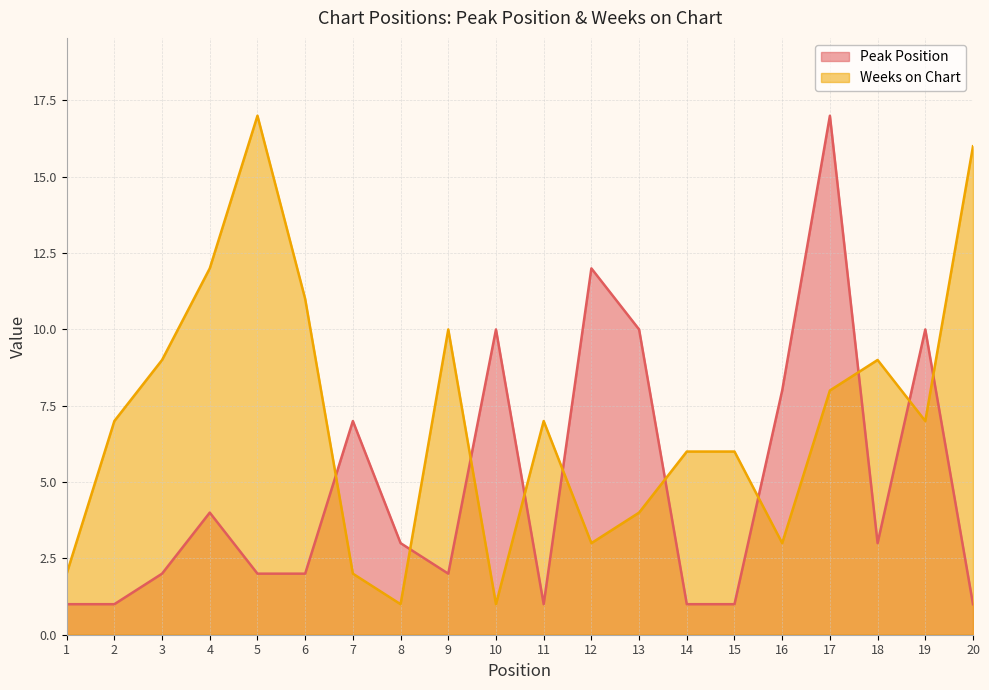

What is the total value across all series at 6?

13